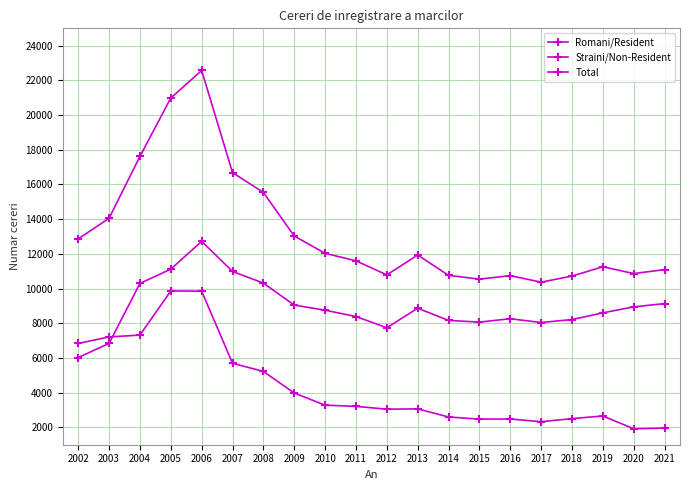

How many lines are shown in the chart?

3